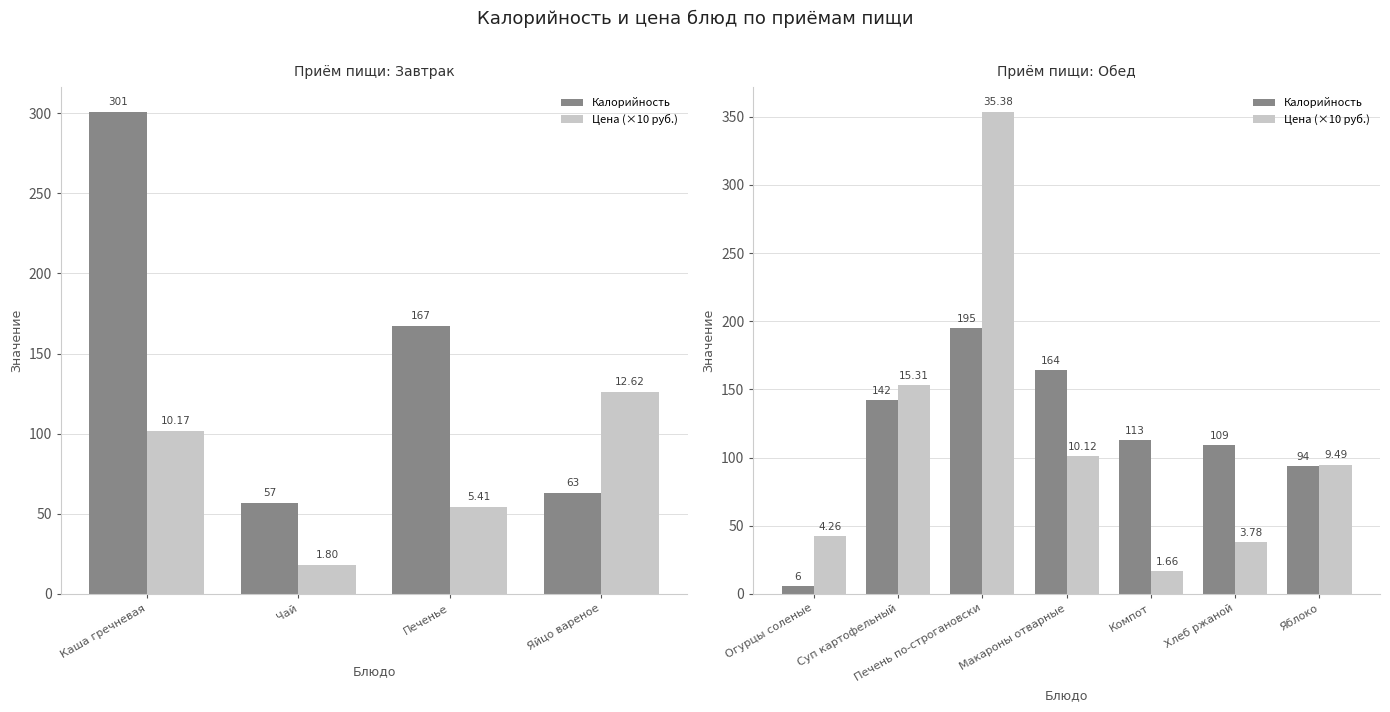

Between Хлеб ржаной and Яблоко, which is larger?

Хлеб ржаной